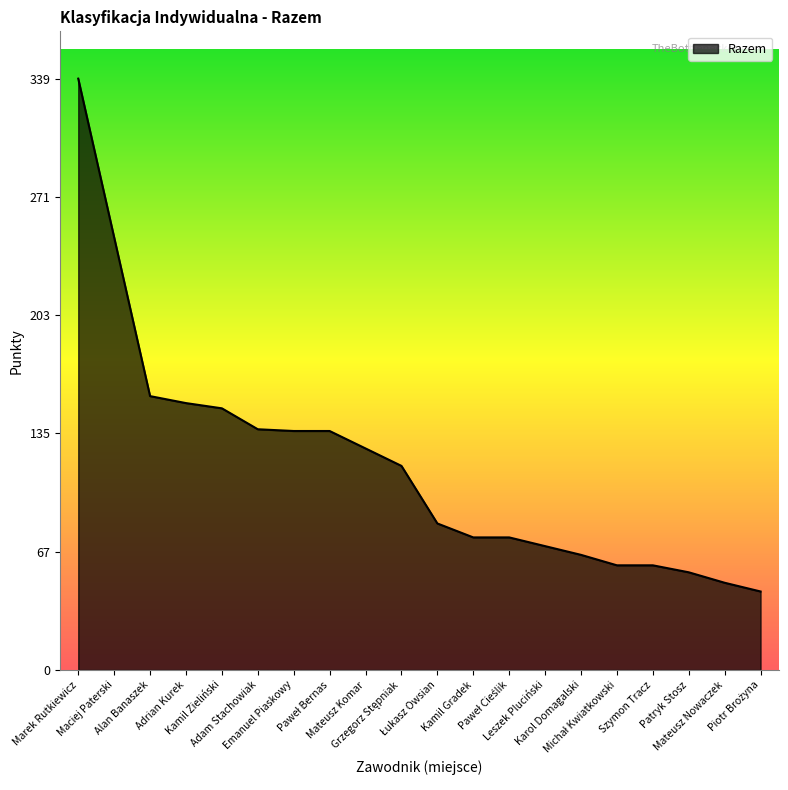

Which category has the highest value across all series?

Marek Rutkiewicz